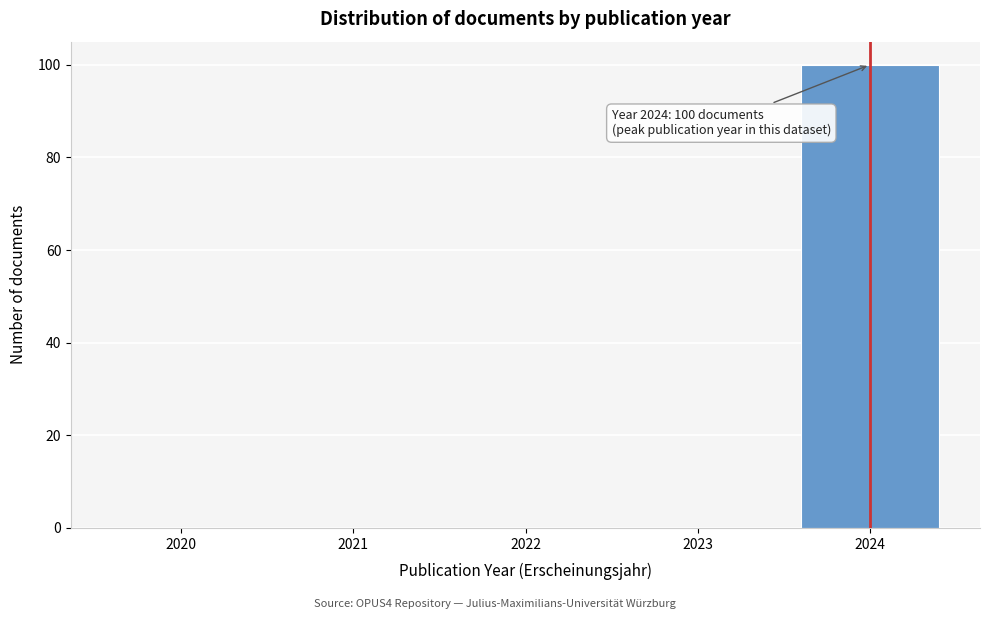

Reading left to right, list all the values displayed in this chart.

2020=0	2021=0	2022=0	2023=0	2024=100